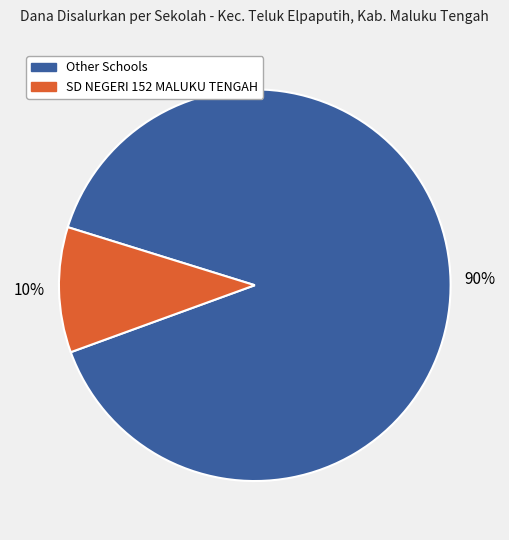

To the nearest percent, what is the average slice percentage?

50%